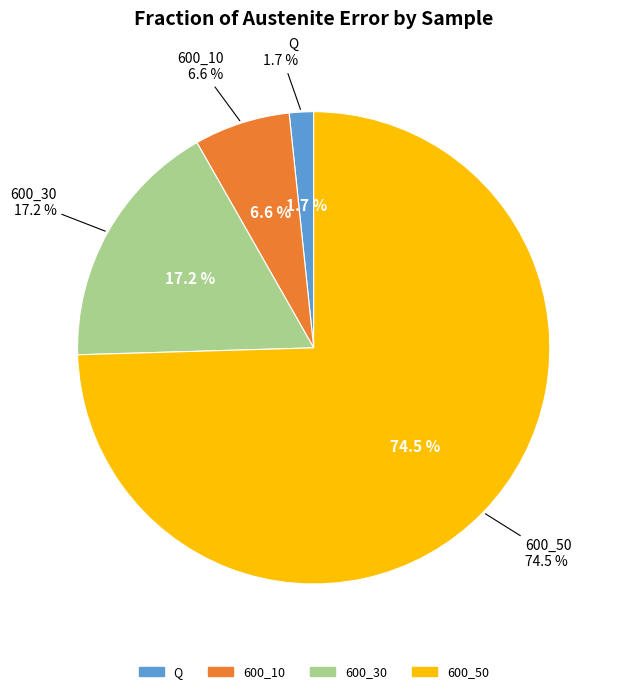

What percentage do 600_10 and 600_50 together represent?

81.1%